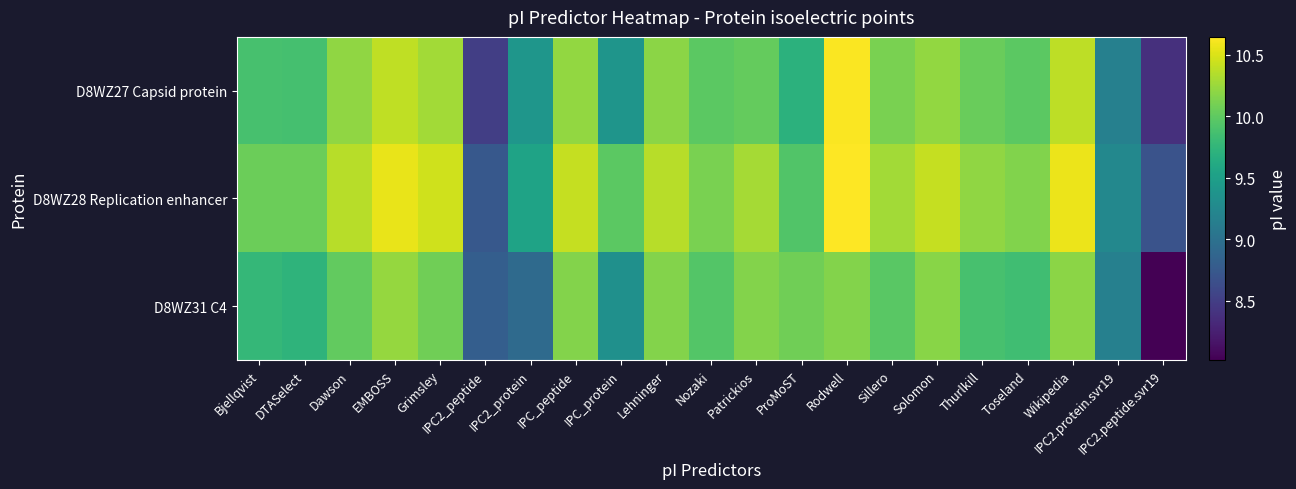

Rank the series by their maximum value, from lowest to highest.

D8WZ31 C4, D8WZ27 Capsid protein, D8WZ28 Replication enhancer